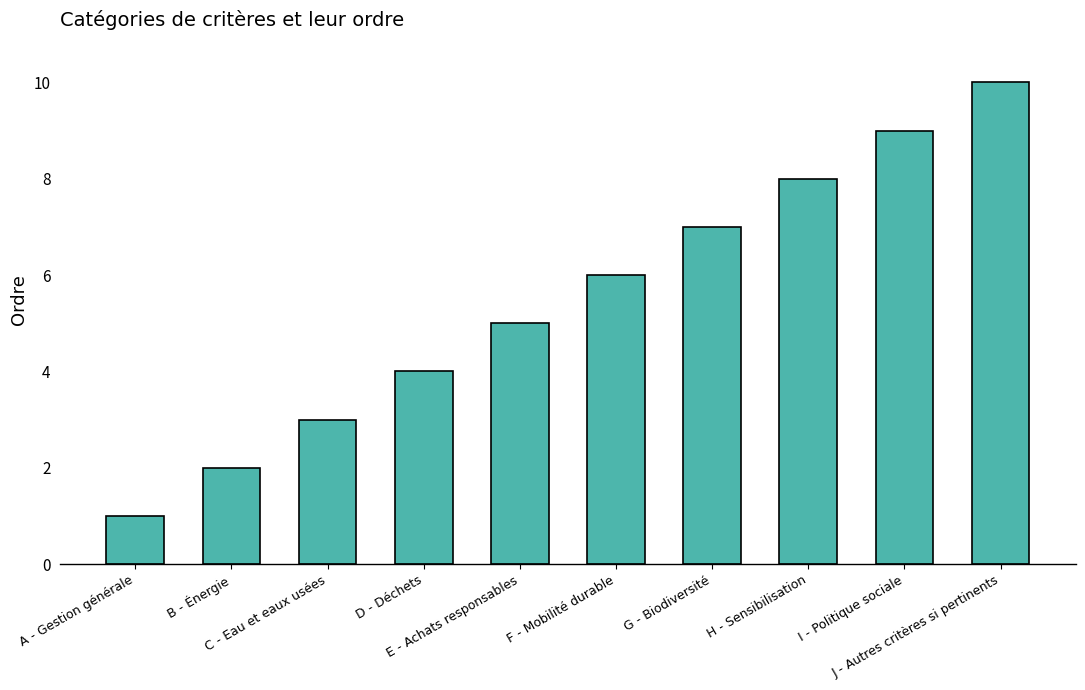

What is the sum of the values at E - Achats responsables and G - Biodiversité?

12